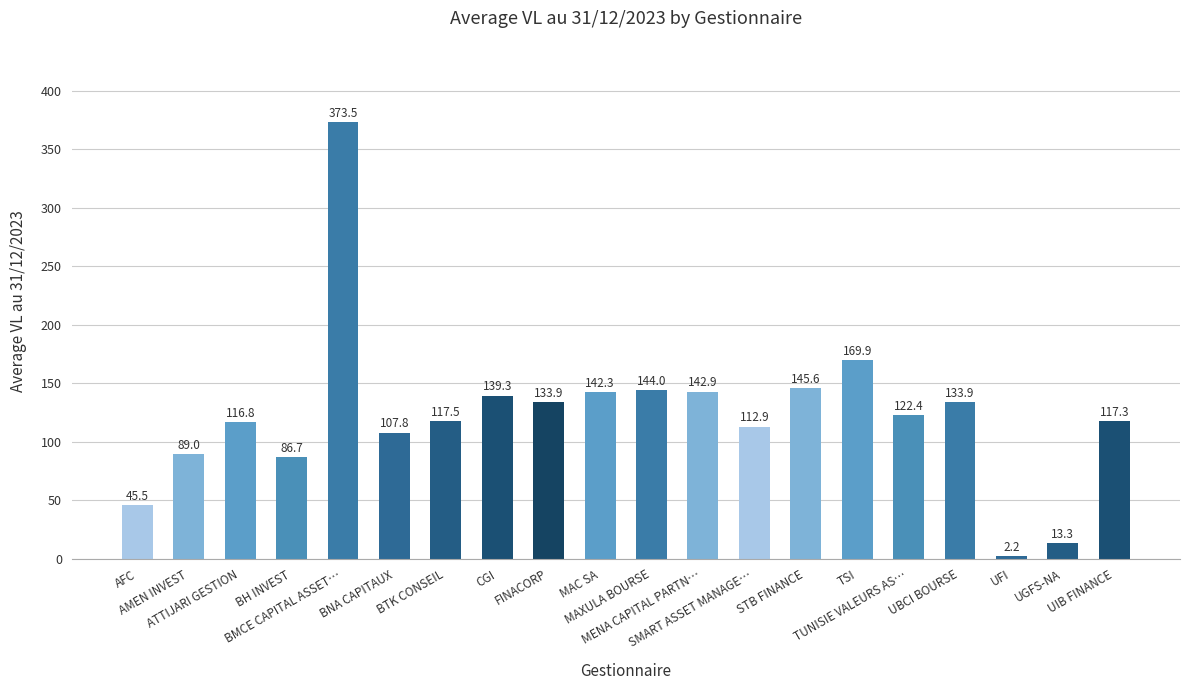

Approximately how many times larger is the value at UGFS-NA compared to ATTIJARI GESTION?

0.1